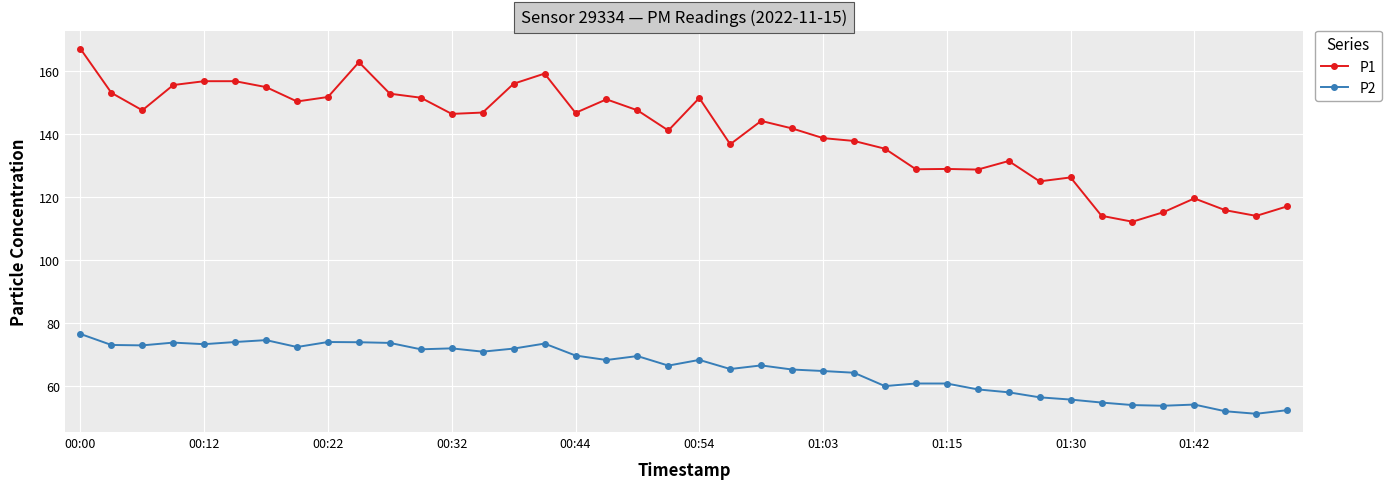

What is the difference between the second highest and minimum values in the P1 series?

50.7